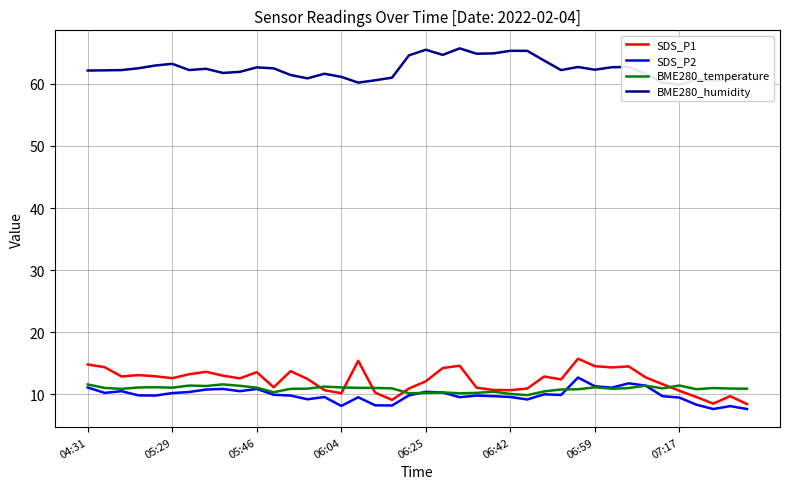

Is it true that SDS_P1 equals 10.6 at 07:17?

True